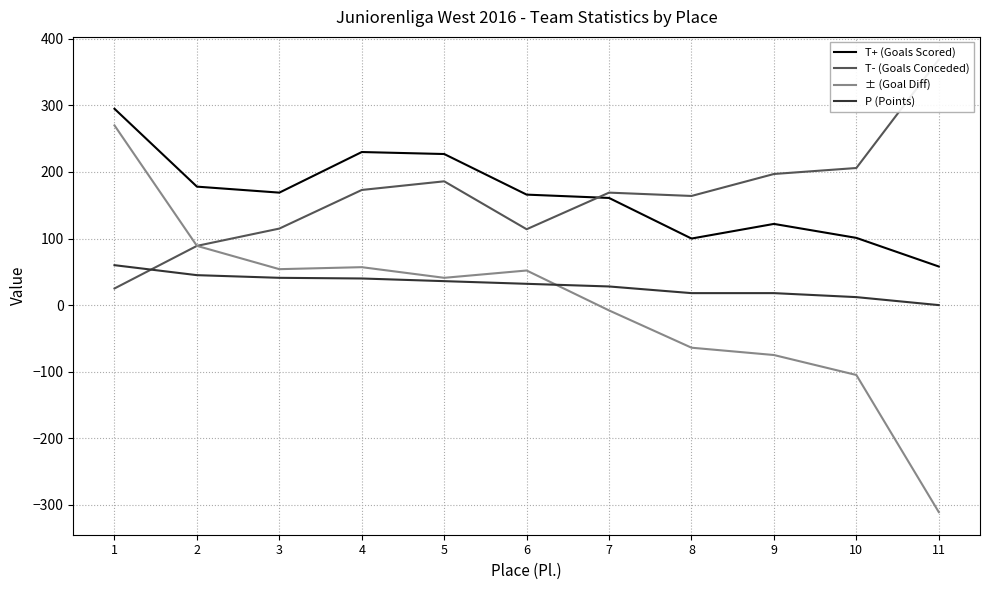

Which series has the largest total across all categories?

T+ (Goals Scored)